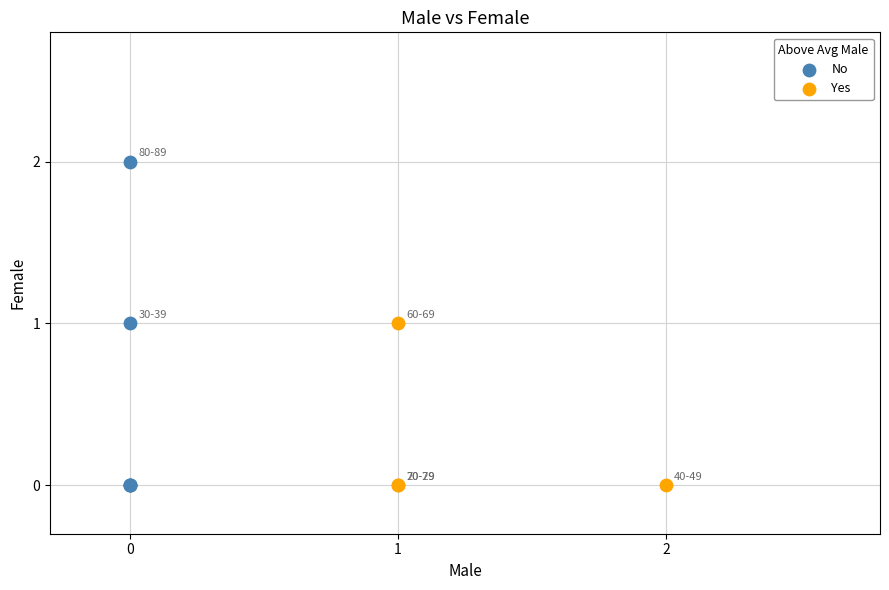

Which series contains the highest Y value?

No